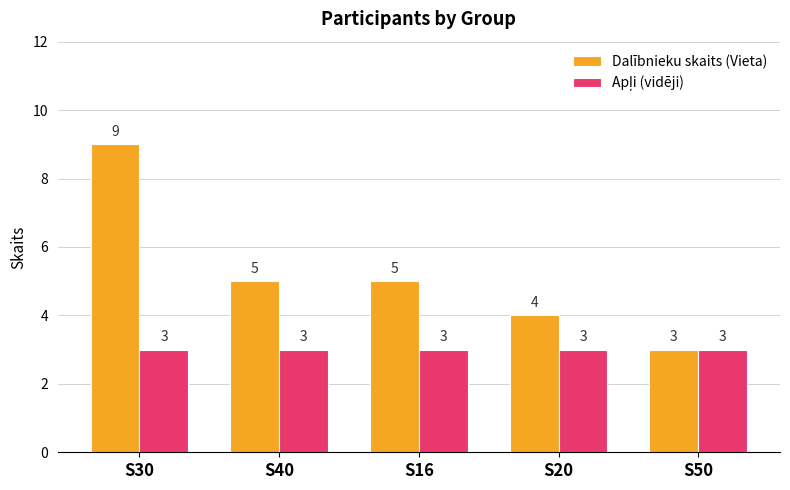

Which series has the widest spread of values?

Dalībnieku skaits (Vieta)